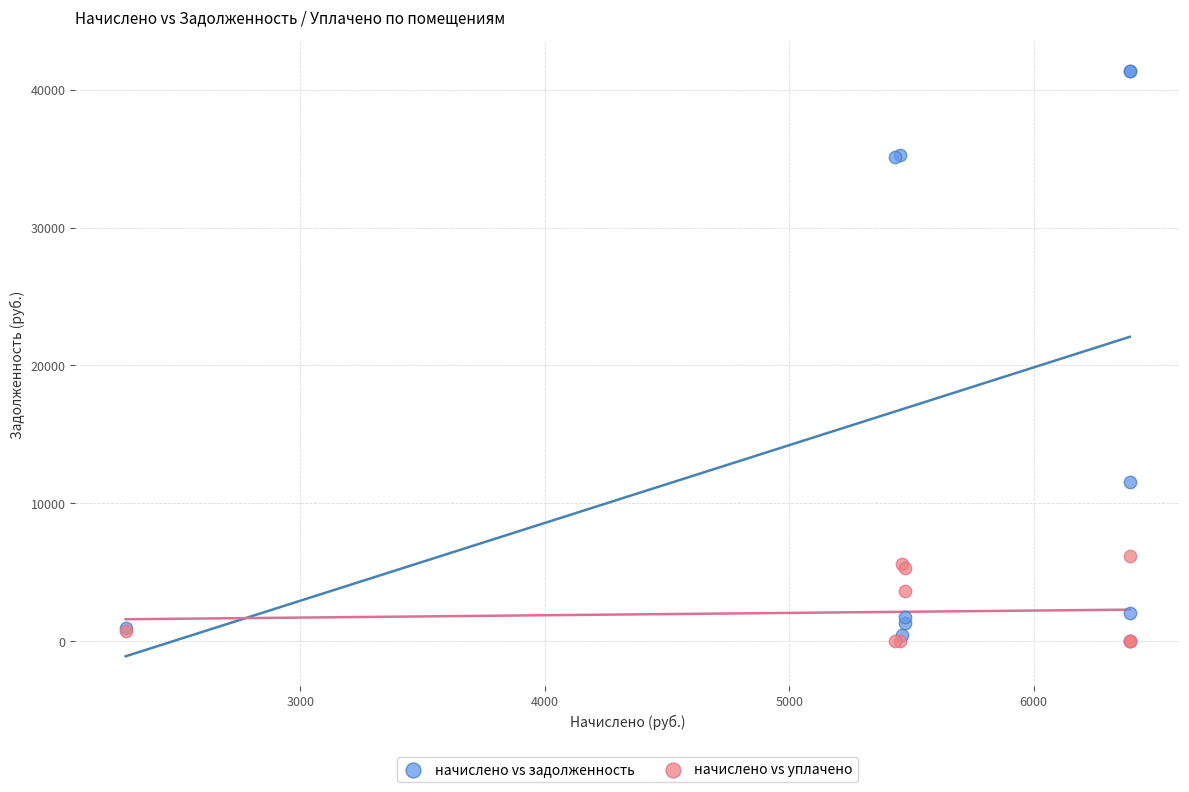

Which series has the widest spread of Y values?

начислено vs задолженность